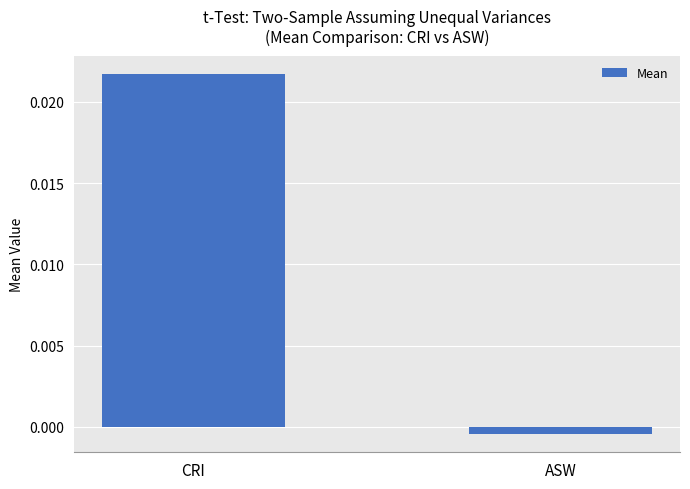

List the labels in order of value, smallest first.

ASW, CRI